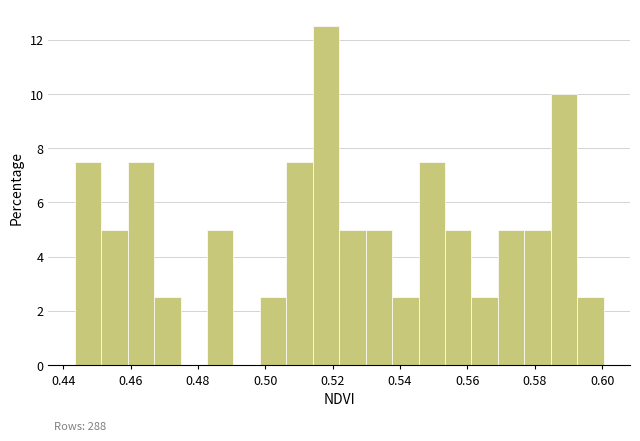

Around what value on the x-axis is the tallest bar? Give the approximate position of its centre, as read against the axis.

0.518